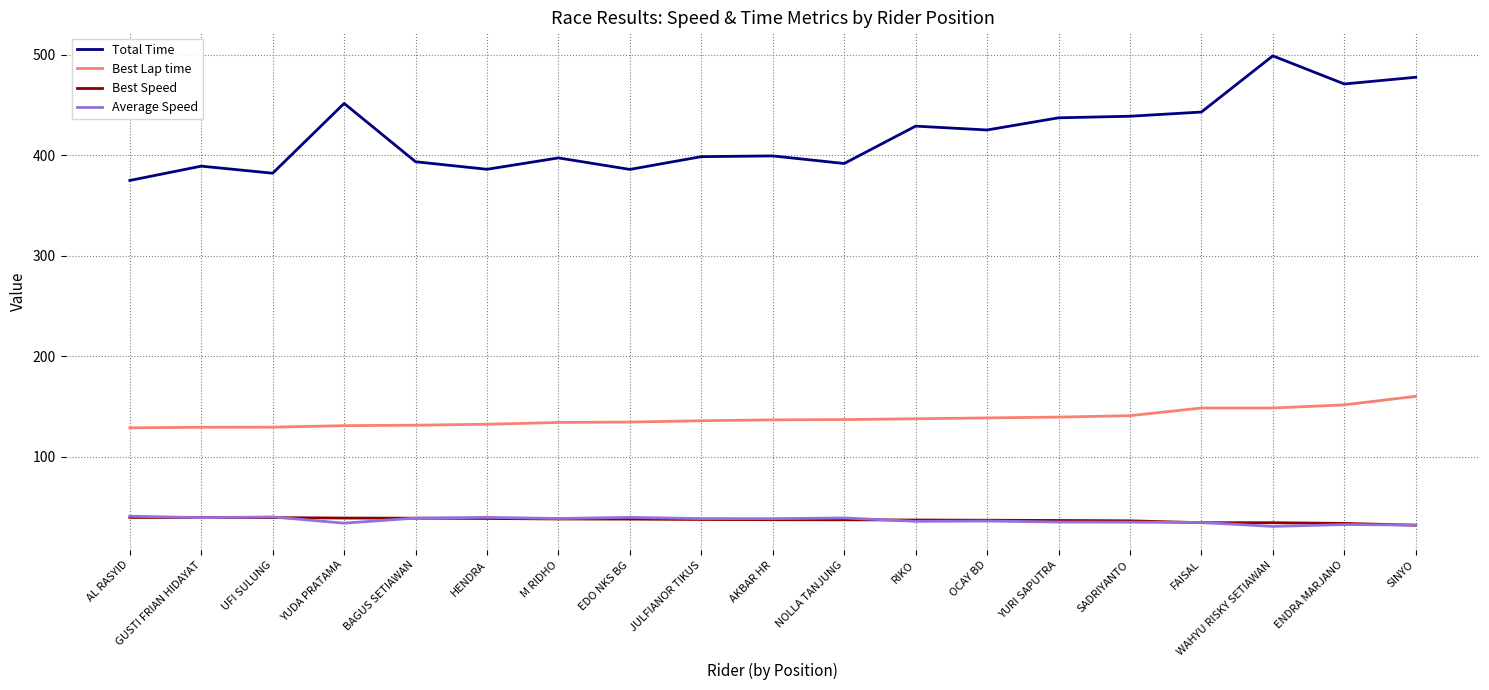

What is the total value across all series at YURI SAPUTRA?

648.3